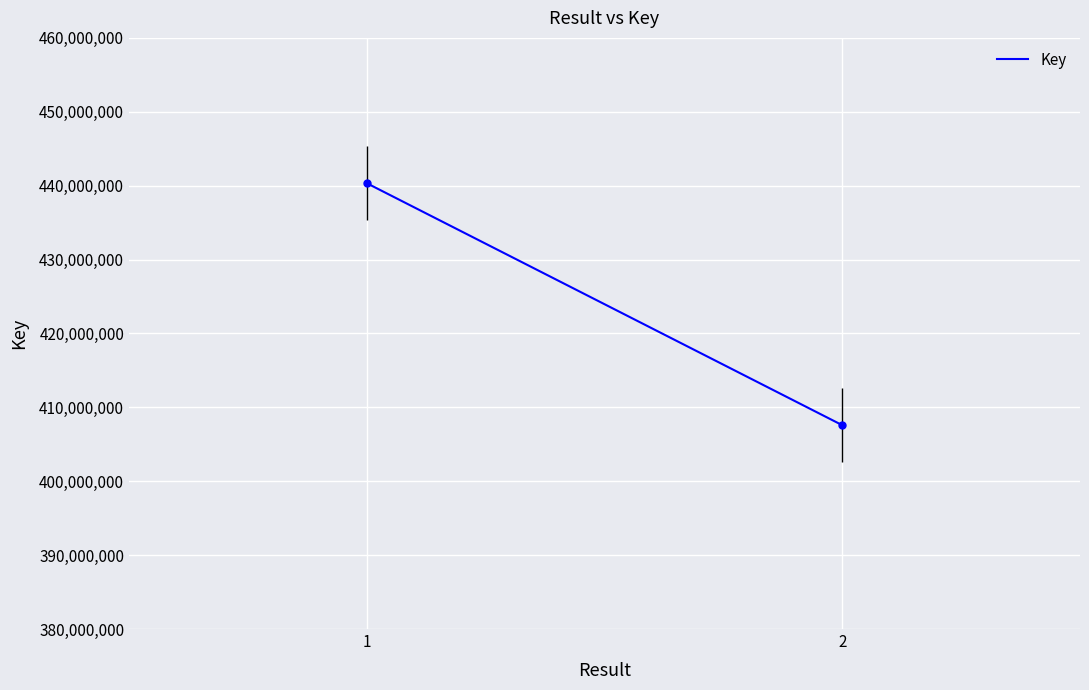

How many data points are less than 440331062?

1